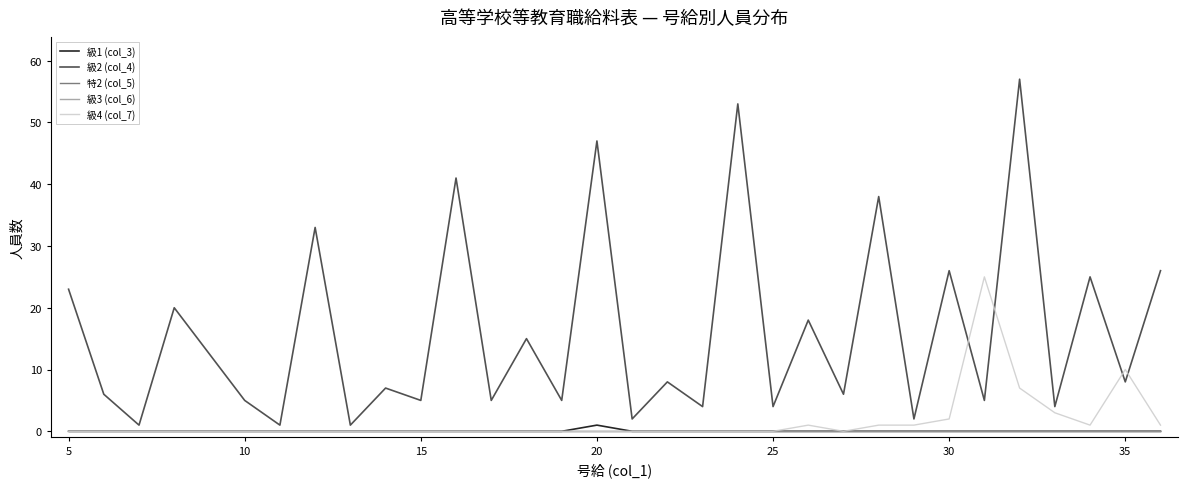

Does the chart have visible grid lines?

No